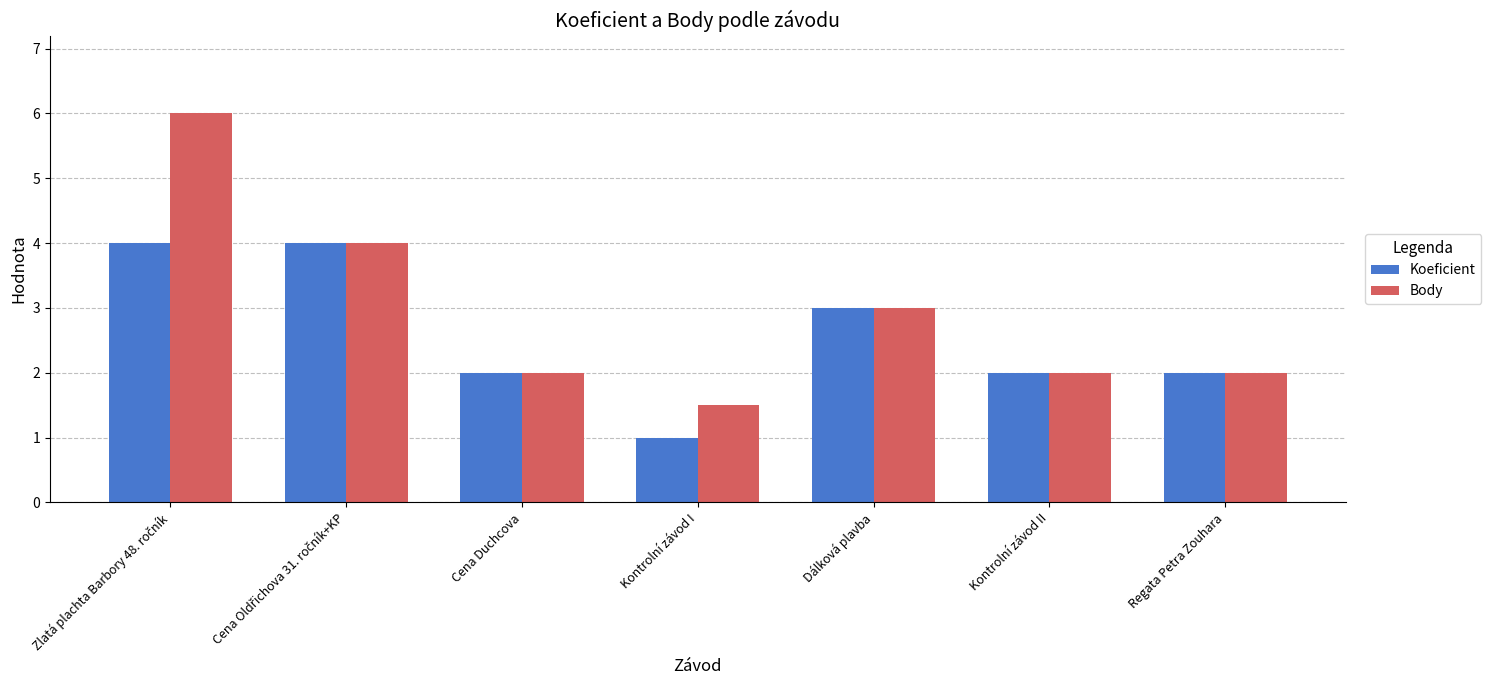

Which series has the largest range (max minus min)?

Body